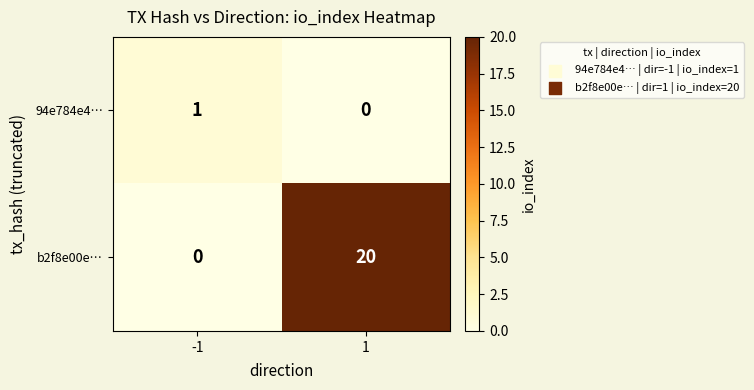

Which series has the widest spread of values?

b2f8e00e…